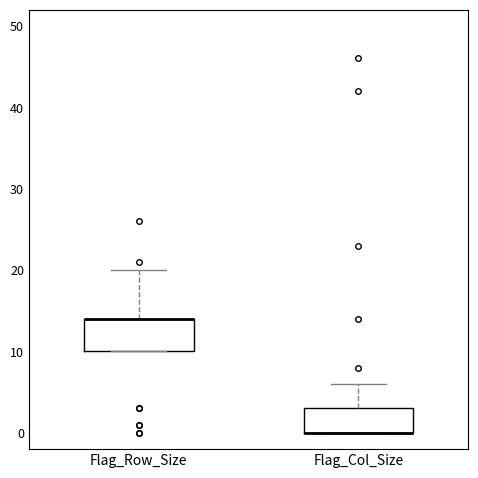

Which box is the tallest, from its lower edge to its upper edge?

Flag_Row_Size